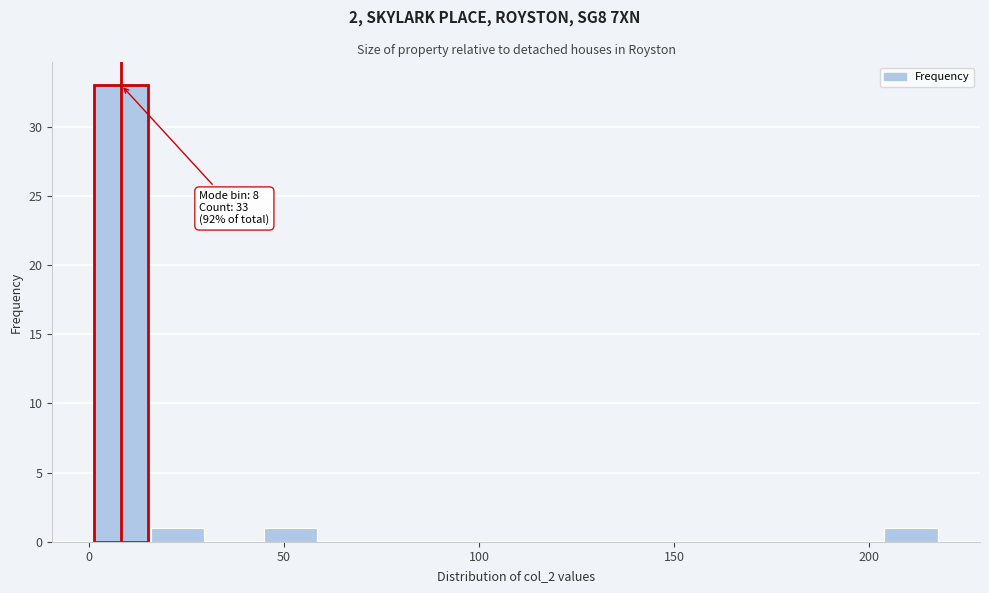

Around what value on the x-axis is the tallest bar? Give the approximate position of its centre, as read against the axis.

10